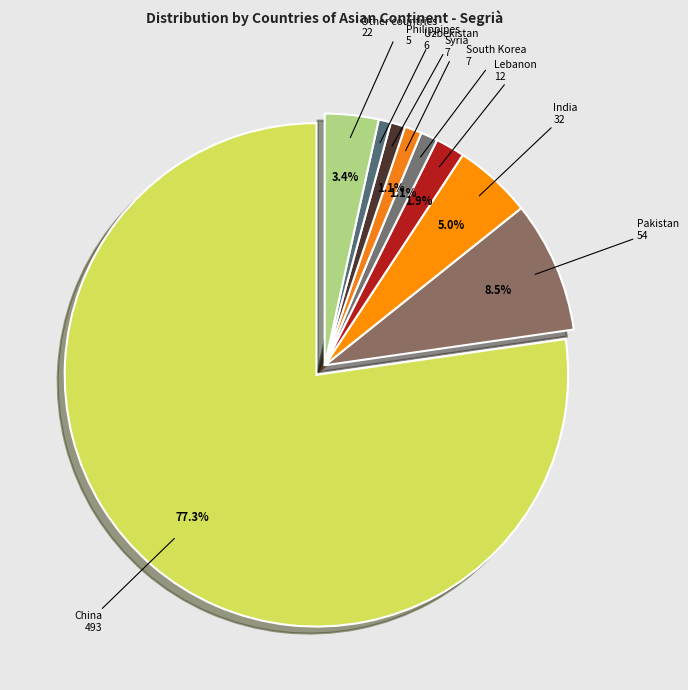

How many slices are in this pie chart?

9